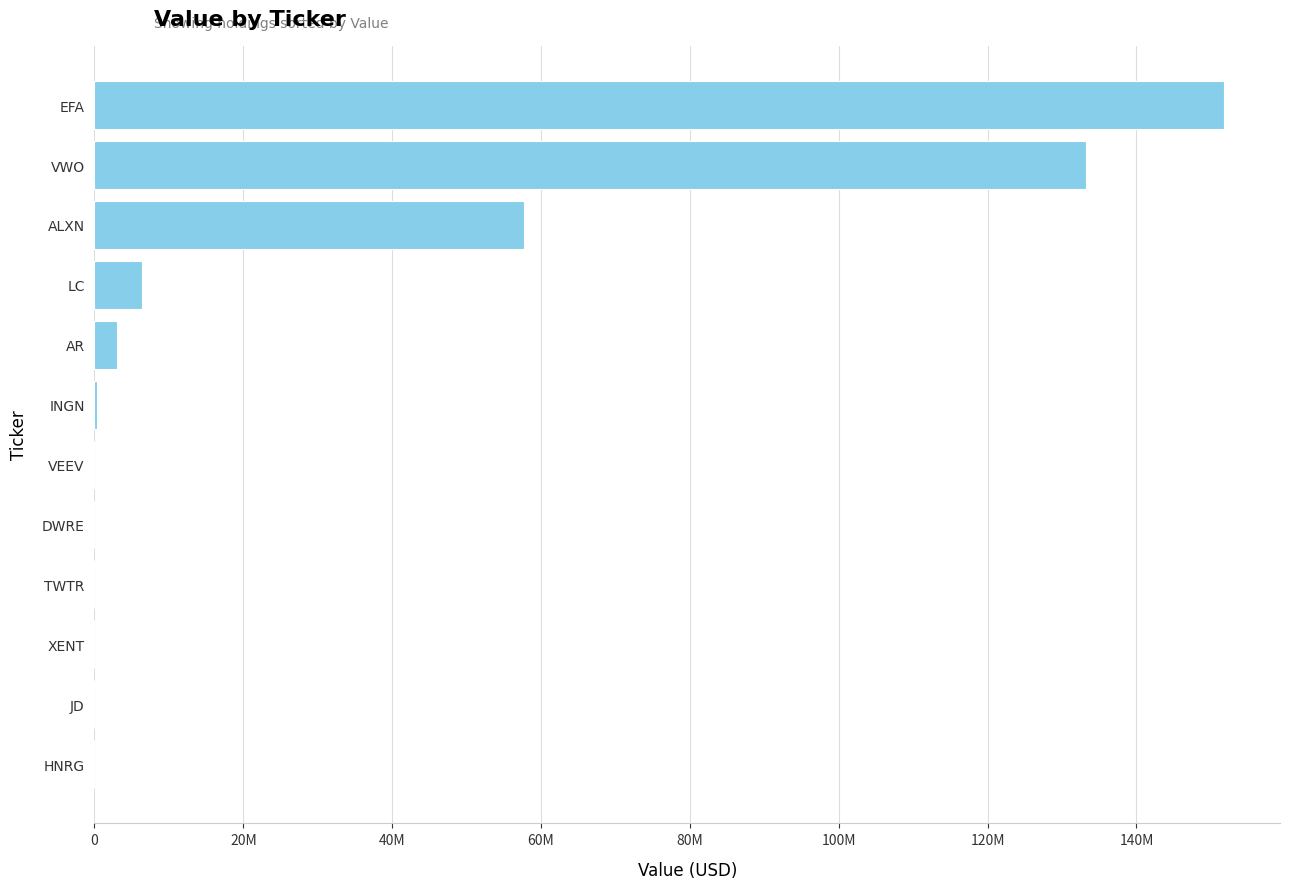

What is the difference between the maximum and minimum values?

151703000